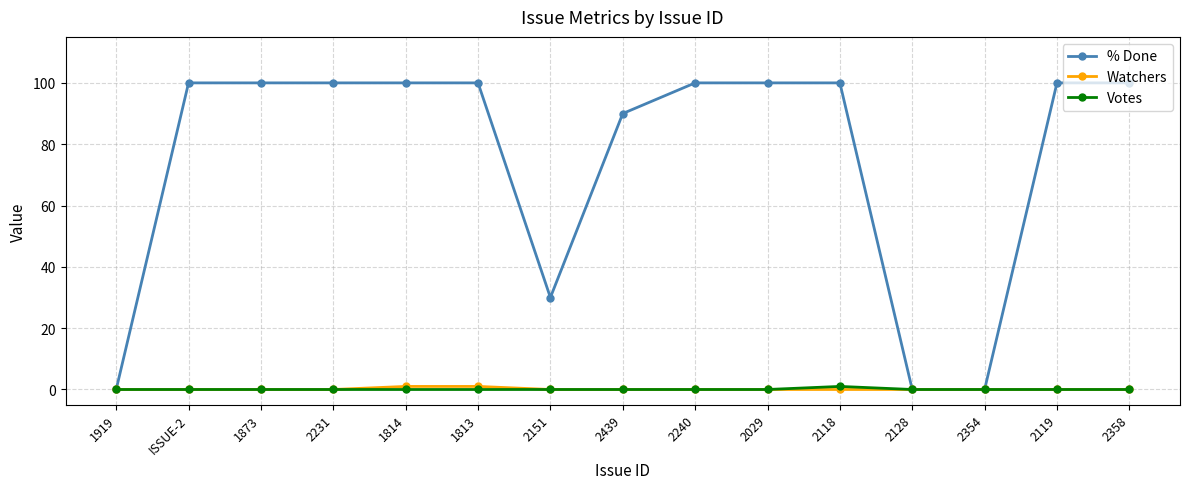

What is the total value across all series at 2029?

100